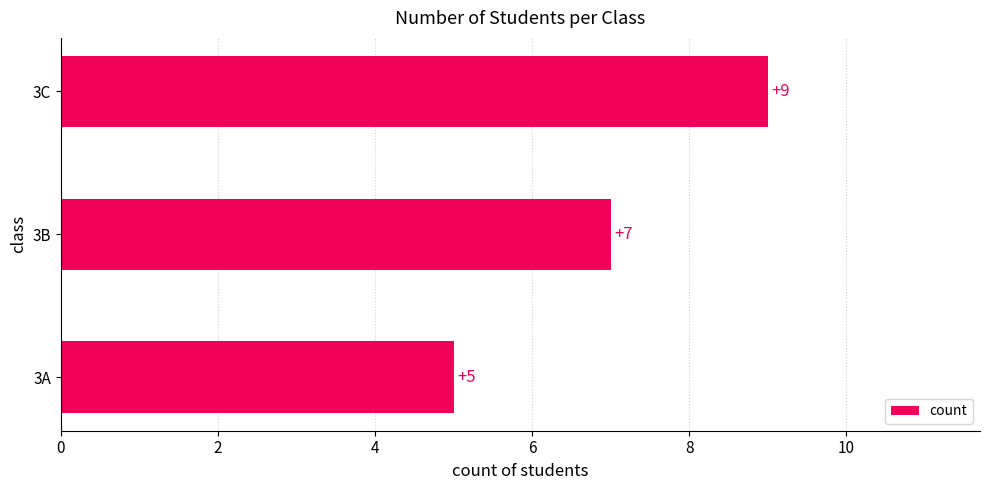

True or false: the data shows 8 at 3A.

False